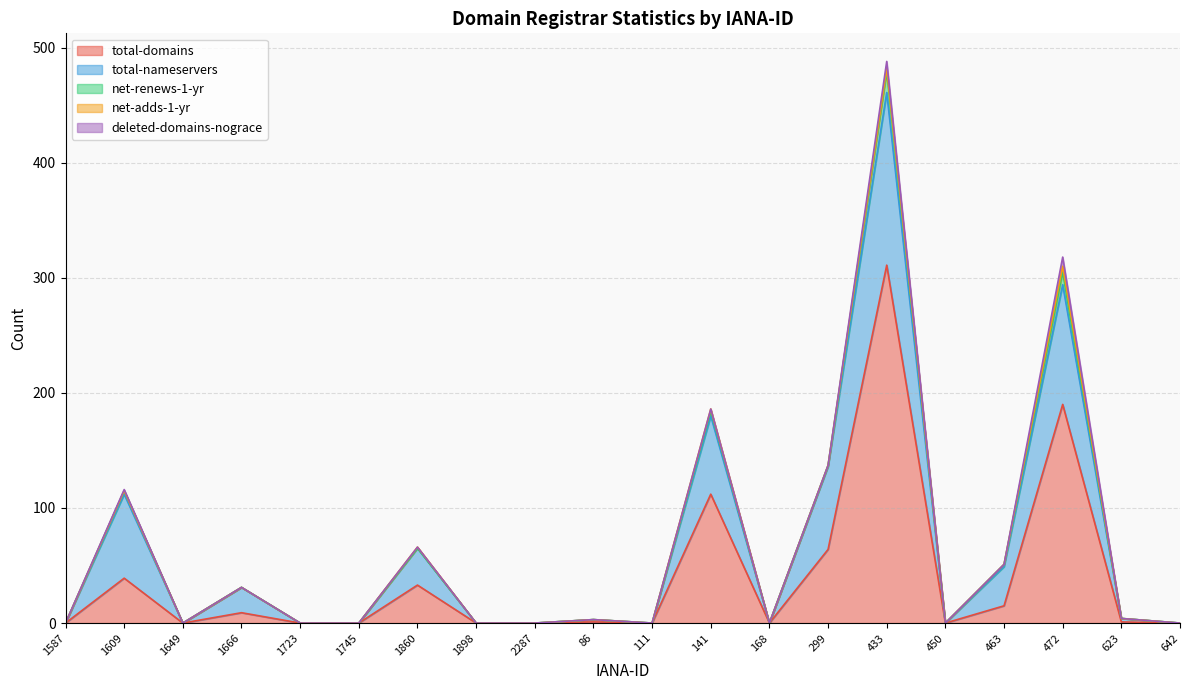

True or false: deleted-domains-nograce and net-renews-1-yr cross at least once.

False